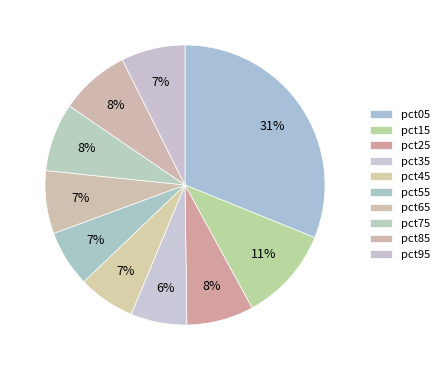

The pct45 slice represents 7% of the pie. True or false?

True